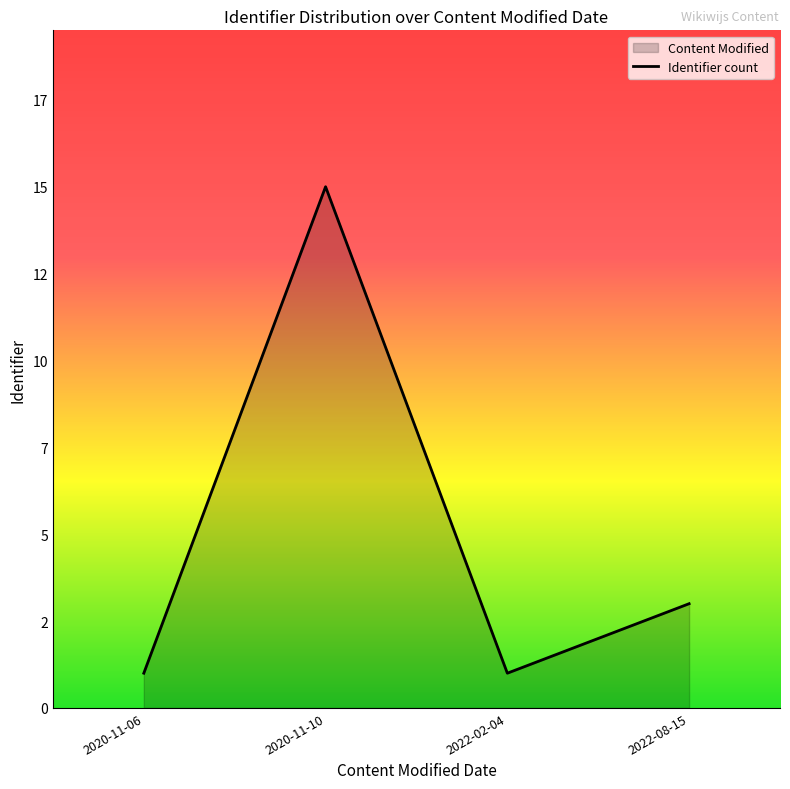

Count the values in the range 1 to 15.

4